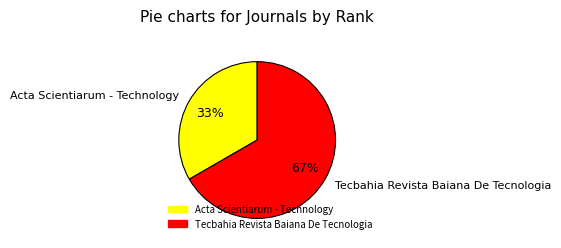

To the nearest percent, what portion does Tecbahia Revista Baiana De Tecnologia represent?

67%